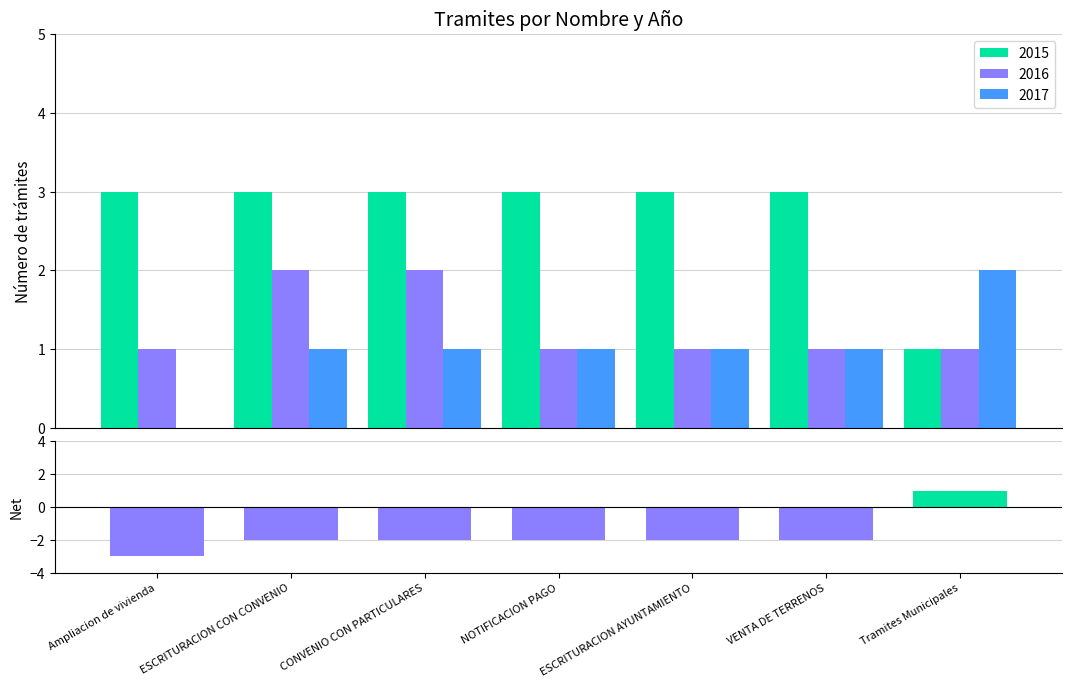

What is the change in value from Ampliacion de vivienda to NOTIFICACION PAGO?

+1